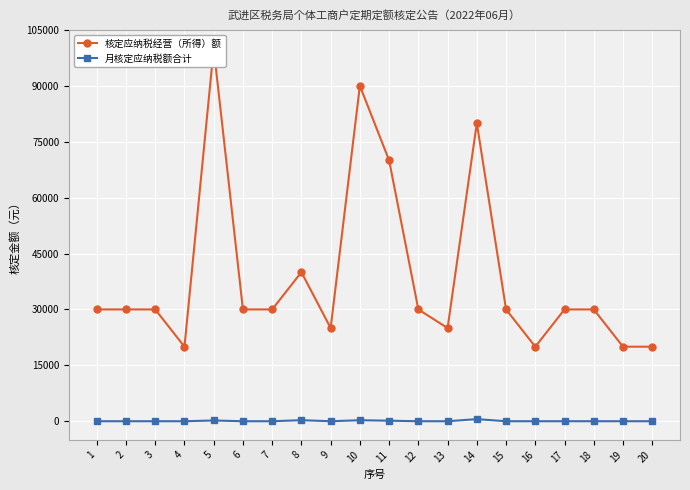

The value of 核定应纳税经营（所得）额 at 12 is 30000. True or false?

True